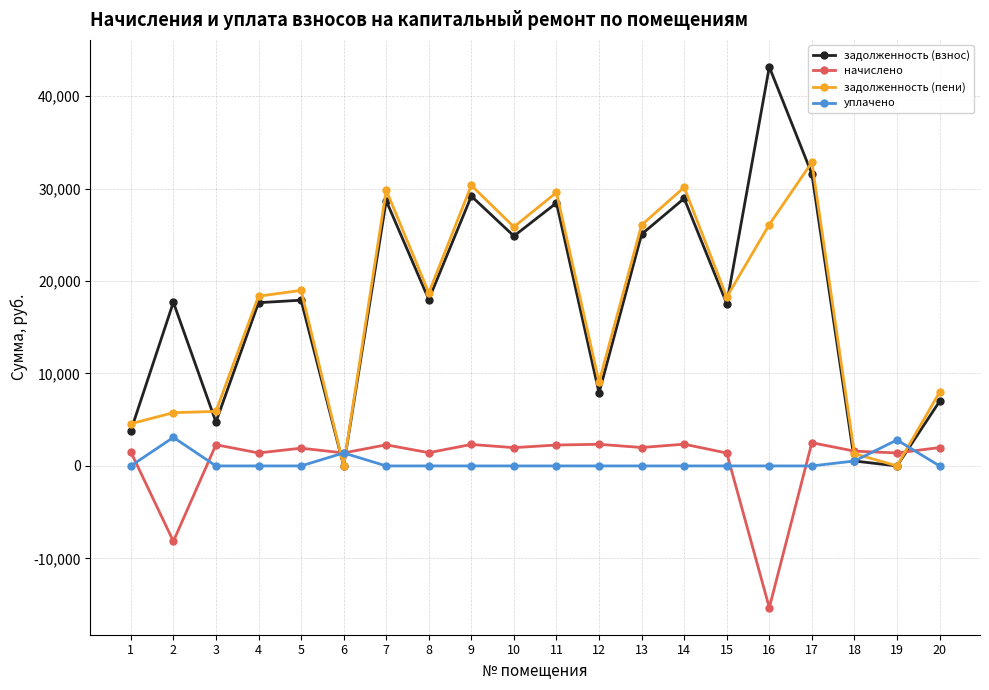

Which category has the lowest value across all series?

16